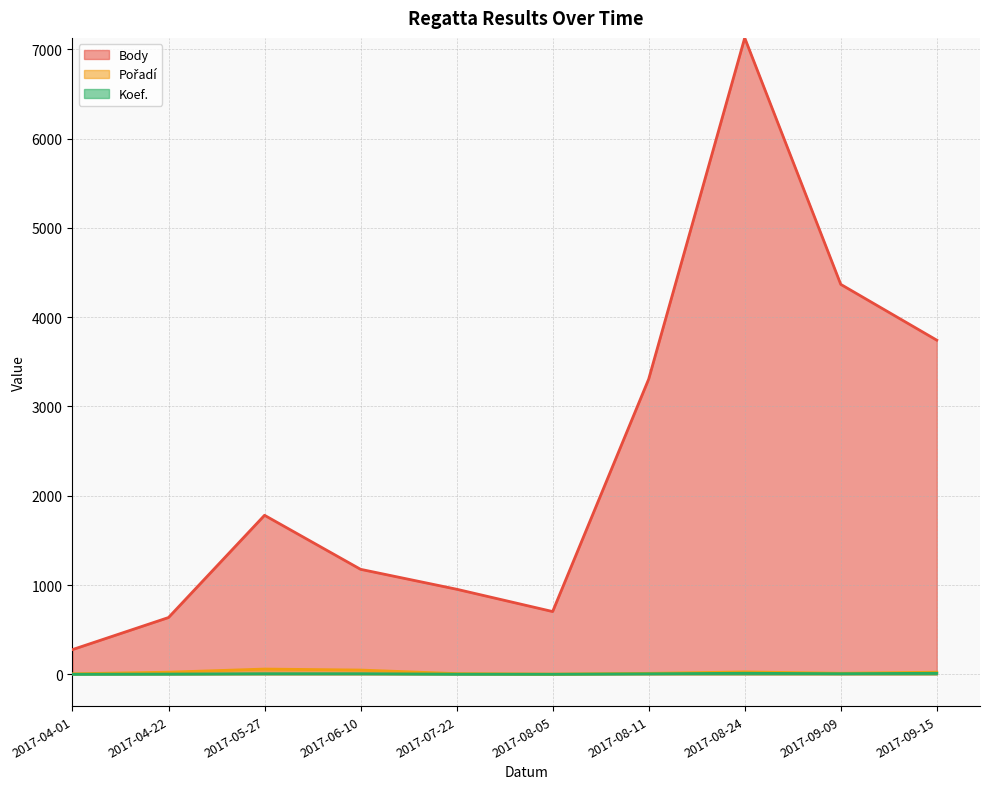

At which category does Pořadí reach its first local valley?

2017-08-05